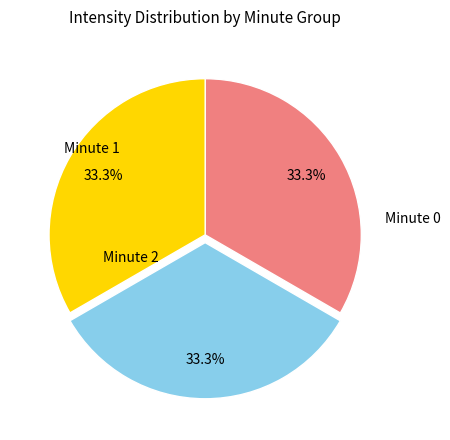

Is there a majority slice in this chart?

No